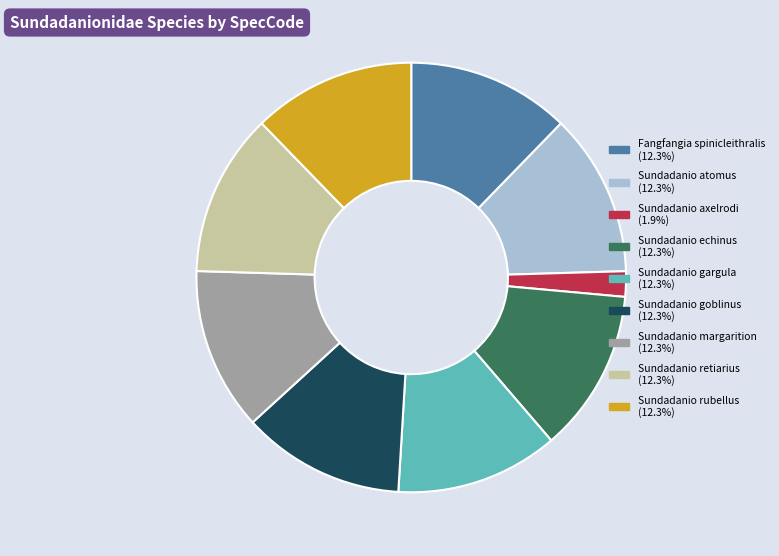

Approximately how many times larger is the value at Sundadanio rubellus compared to Sundadanio echinus?

1.0